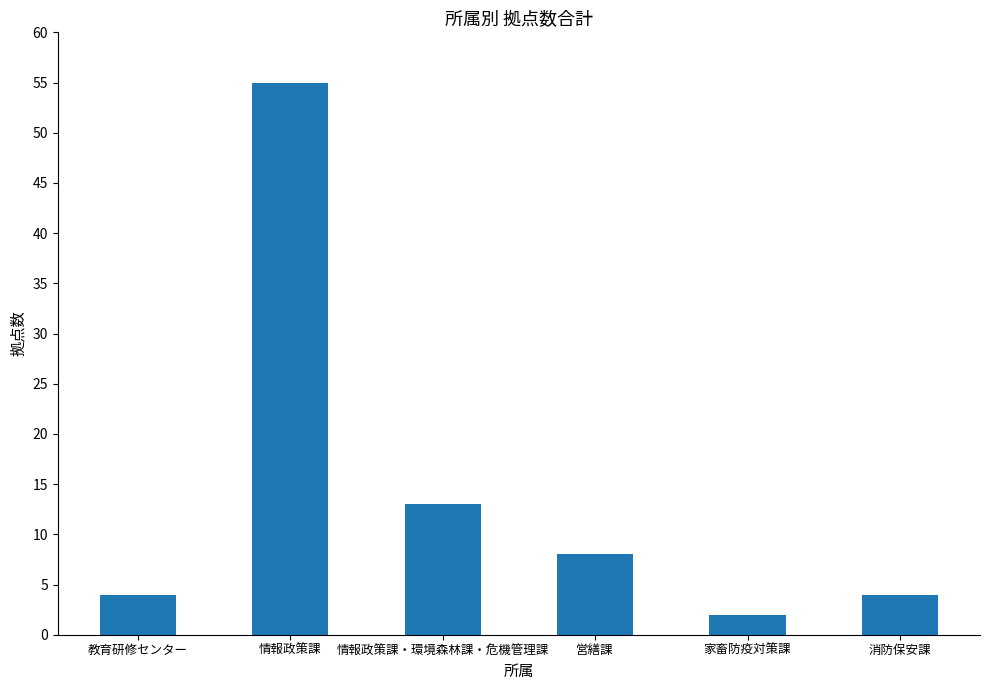

True or false: the data shows 6 at 教育研修センター.

False